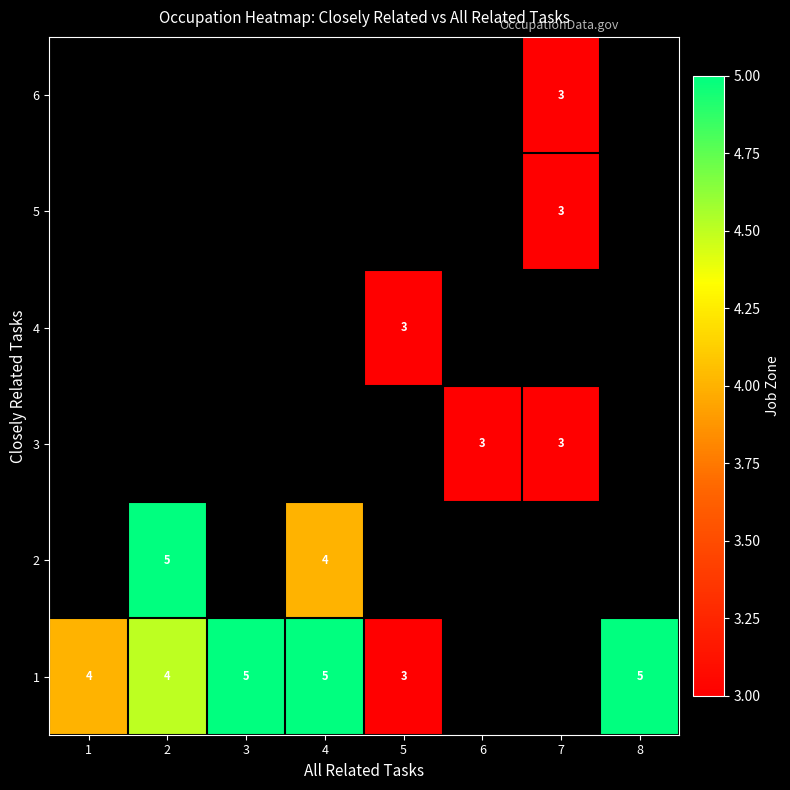

The 1 series shows 5 at 3. True or false?

True